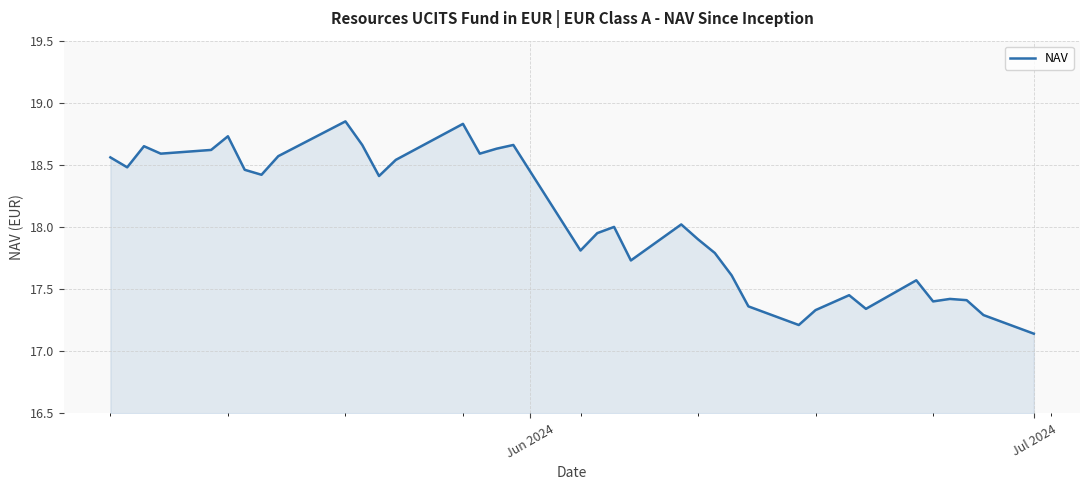

What is the difference between the maximum and minimum values?

1.7